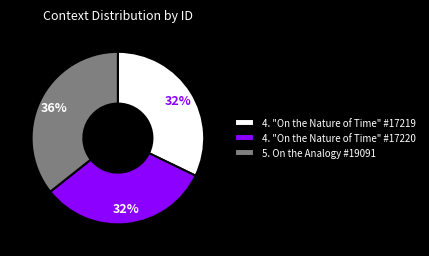

Which has a higher value, 4. "On the Nature of Time" #17219 or 5. On the Analogy #19091?

5. On the Analogy #19091